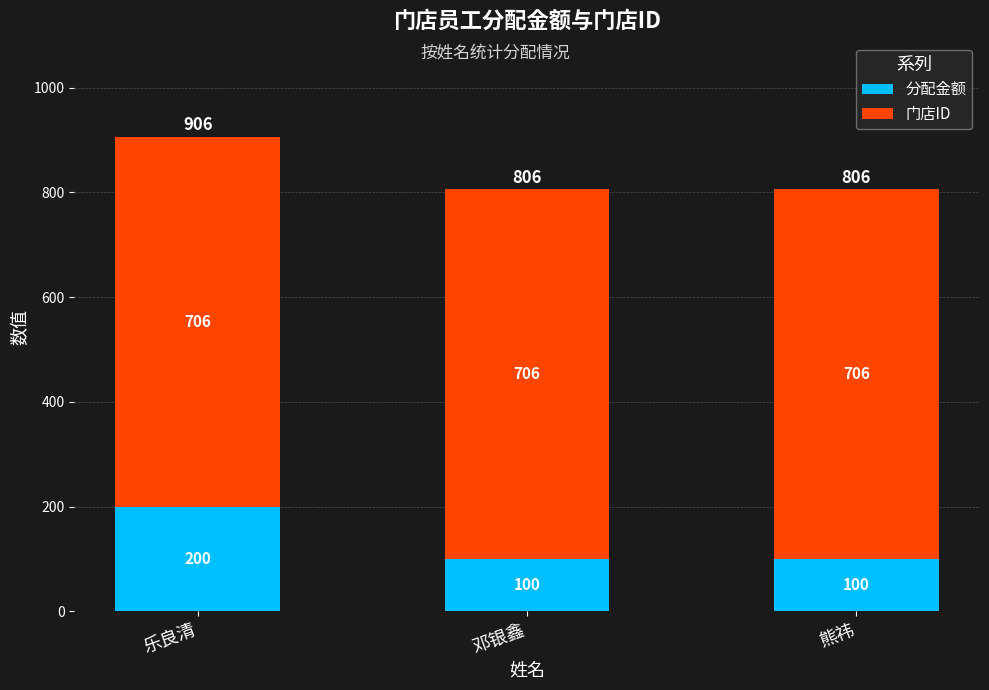

How many values in the 分配金额 series exceed 100?

1